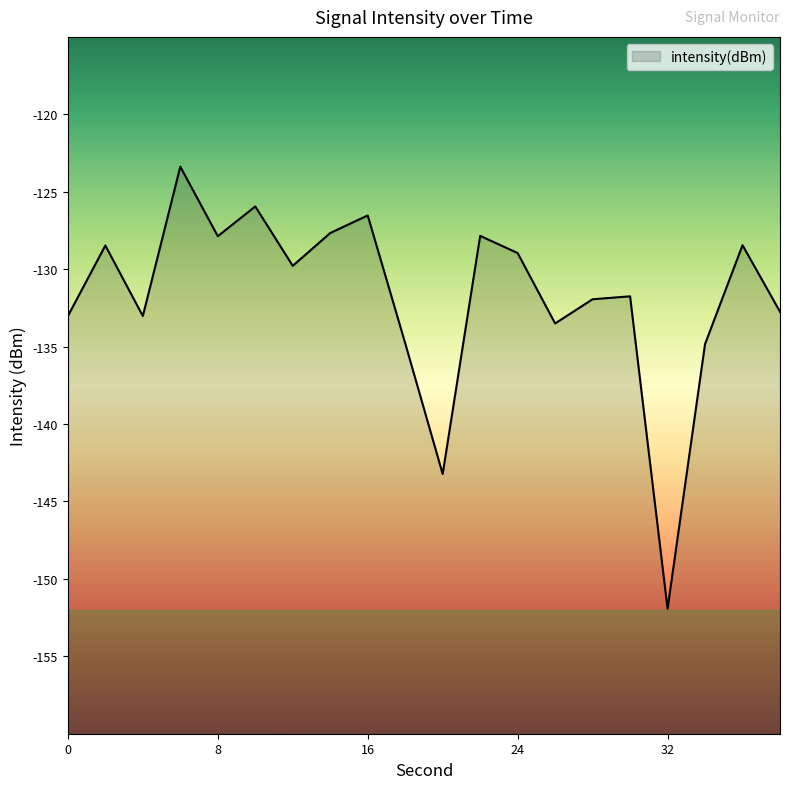

Rank the categories by value from lowest to highest.

32, 20, 34, 18, 26, 0, 4, 38, 28, 30, 12, 24, 2, 36, 8, 22, 14, 16, 10, 6